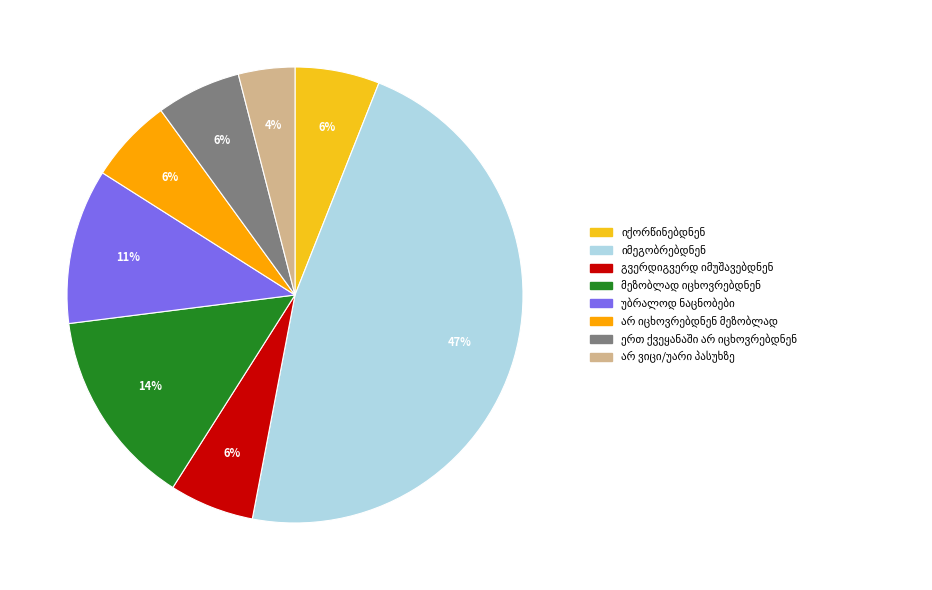

Is there any slice that represents more than half of the pie?

No